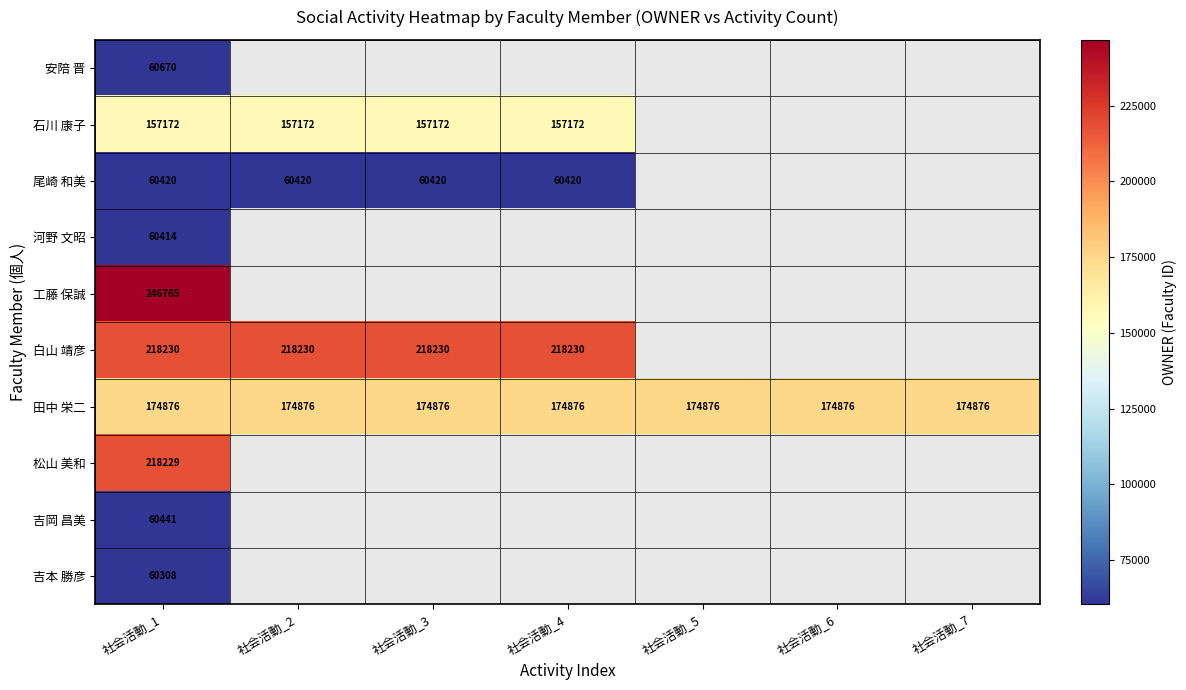

At how many categories does at least one series exceed 245080?

1